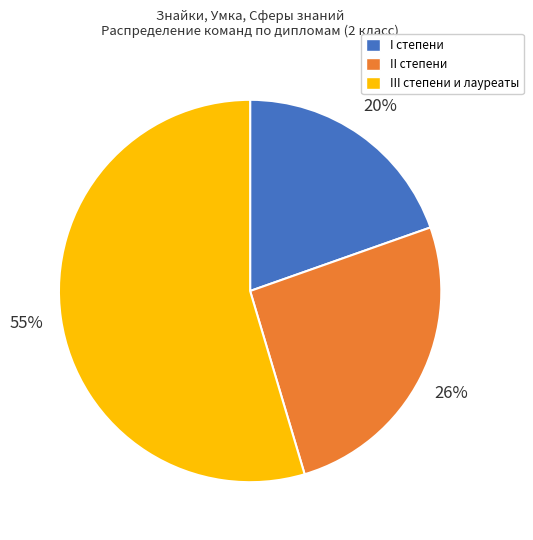

Which slice is the largest?

III степени и лауреаты